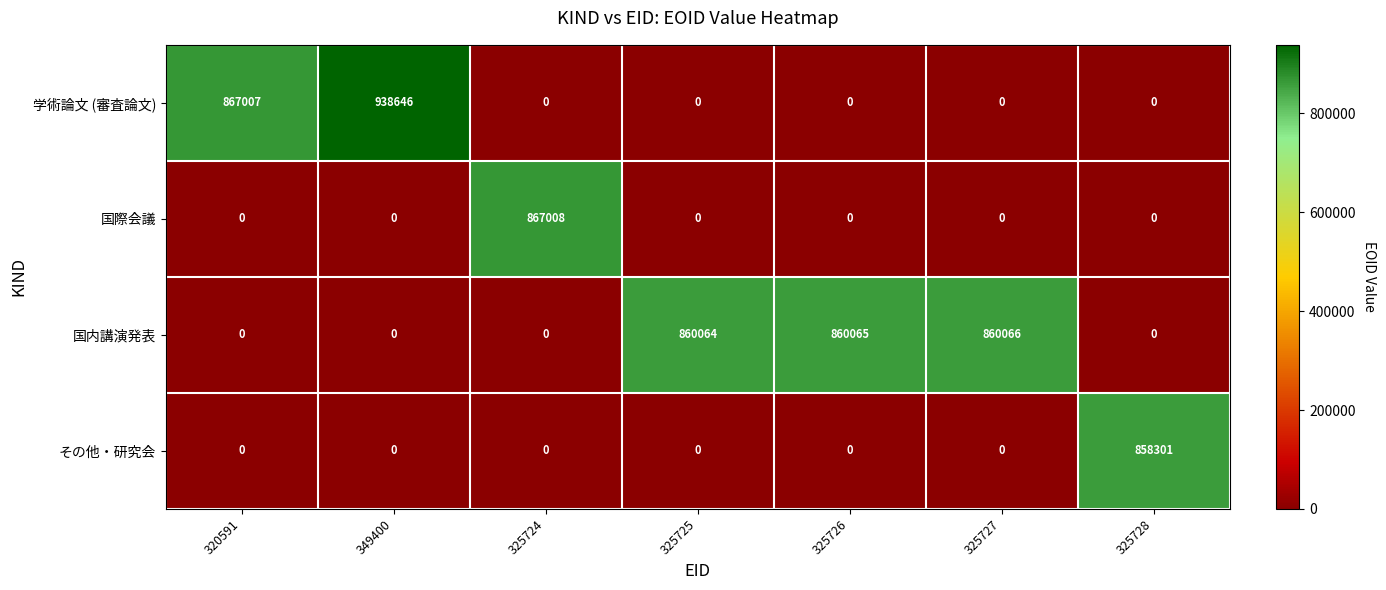

Is it true that 国際会議 equals 0 at 349400?

True